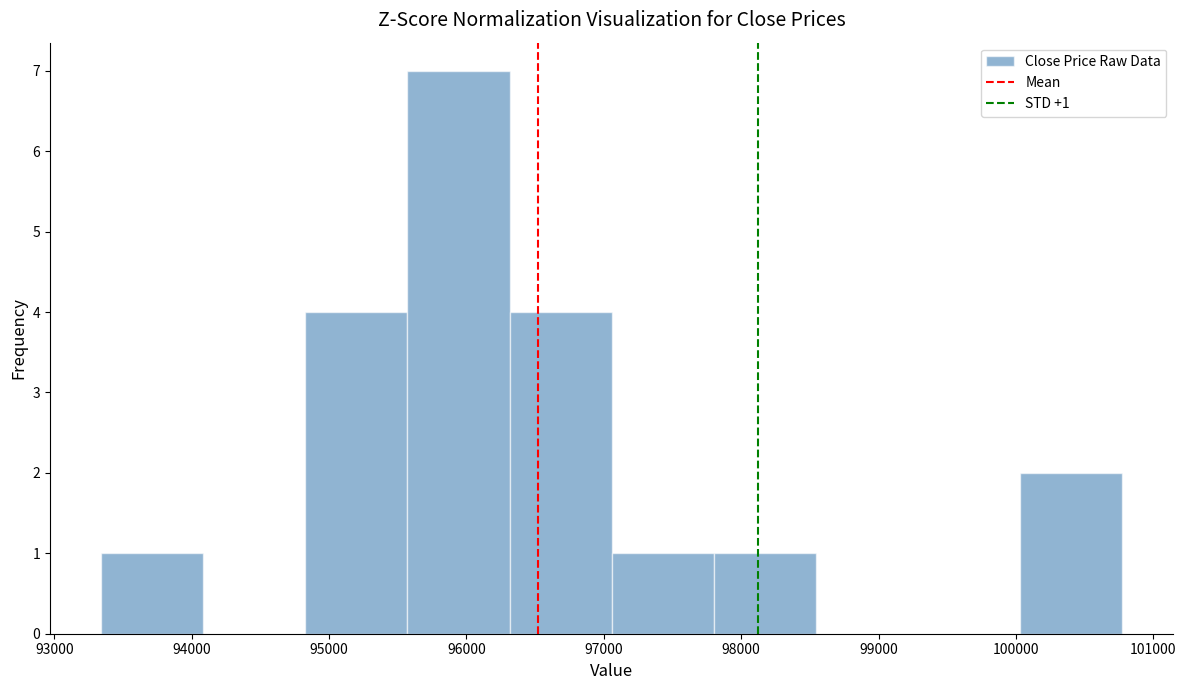

Over which range of the x-axis is the bar tallest?

95600 to 96300